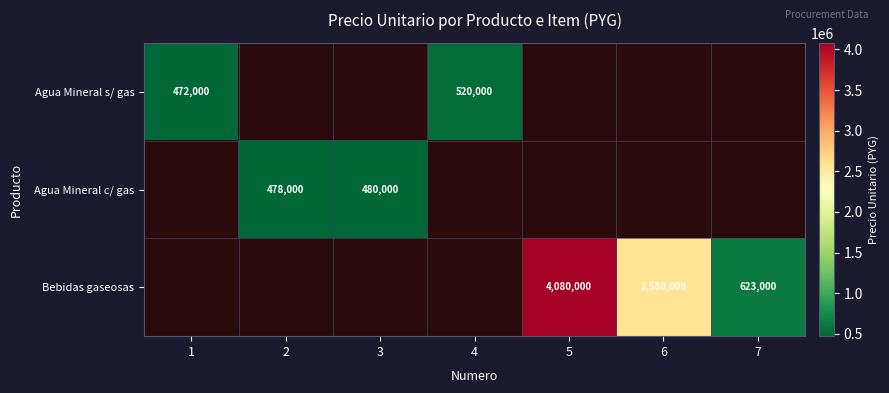

Which has a higher value, 3 or 2?

2